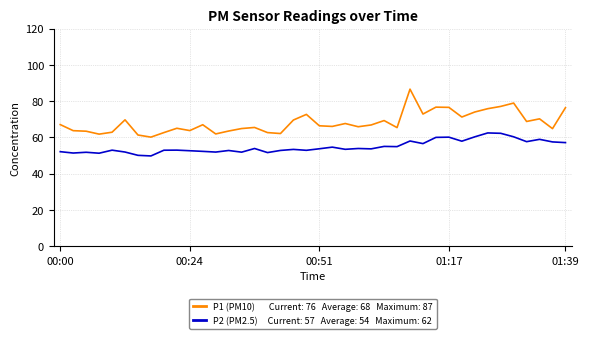

What is the minimum value shown in the chart?

49.8